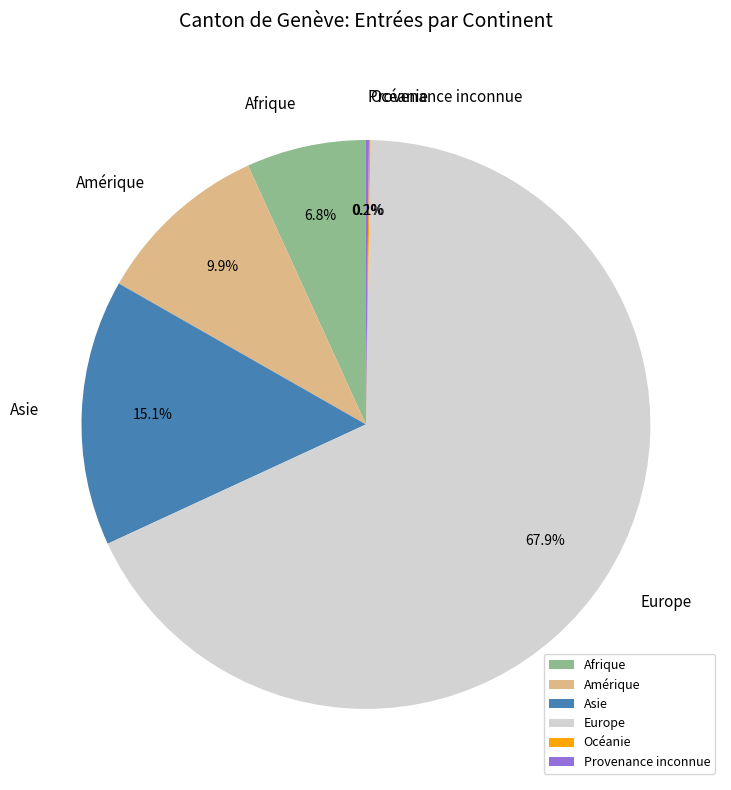

Which category has the biggest portion of the pie?

Europe